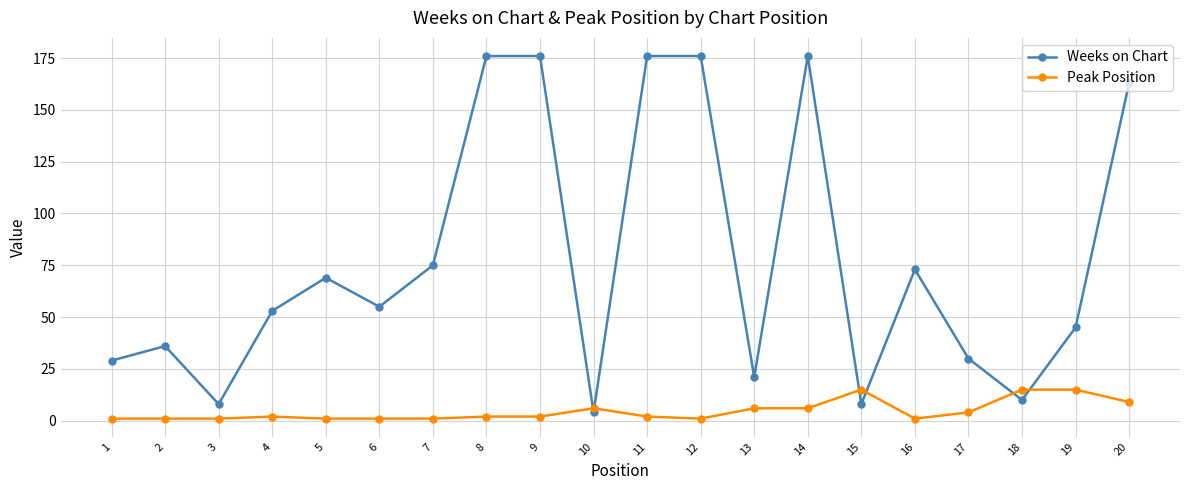

Reading left to right, transcribe all the data shown in this chart.

Weeks on Chart: 1=29	2=36	3=8	4=53	5=69	6=55	7=75	8=176	9=176	10=4	11=176	12=176	13=21	14=176	15=8	16=73	17=30	18=10	19=45	20=163
Peak Position: 1=1	2=1	3=1	4=2	5=1	6=1	7=1	8=2	9=2	10=6	11=2	12=1	13=6	14=6	15=15	16=1	17=4	18=15	19=15	20=9